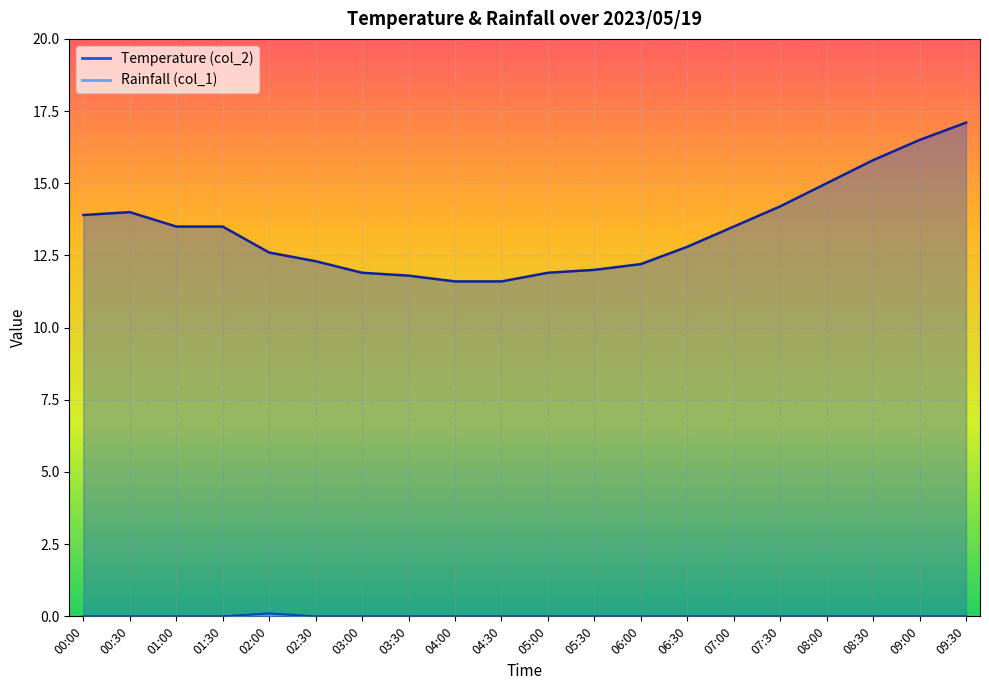

Is it true that Rainfall (col_1) equals 0.0 at 05:00?

False